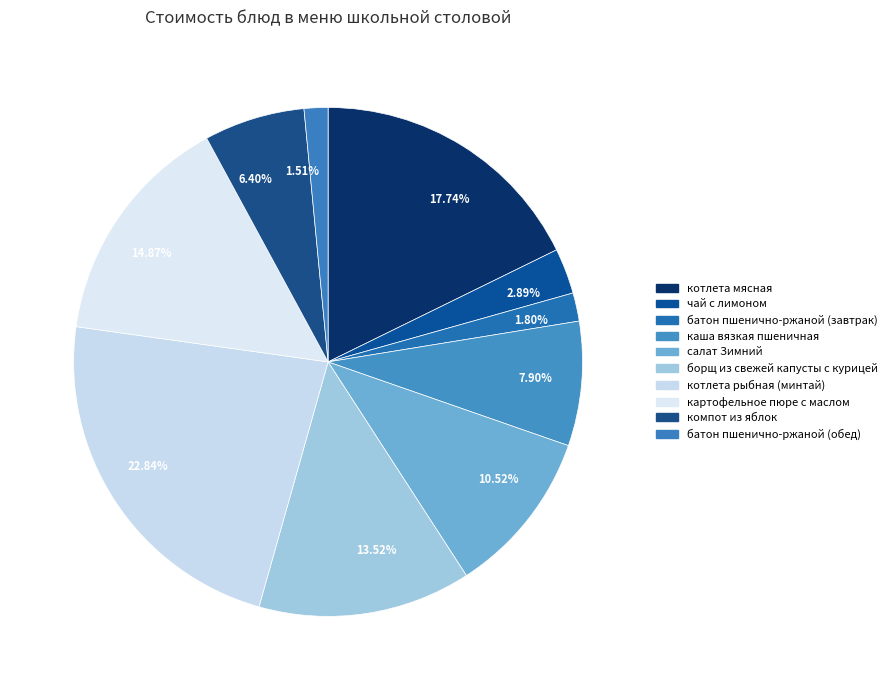

What is the ratio of the value at батон пшенично-ржаной (обед) to the value at компот из яблок?

0.2